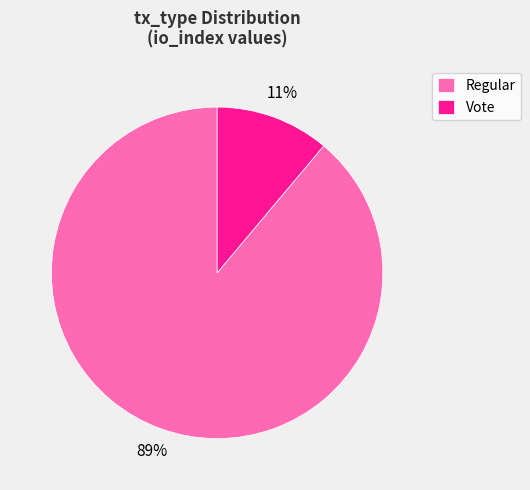

Which category has the smallest portion of the pie?

Vote